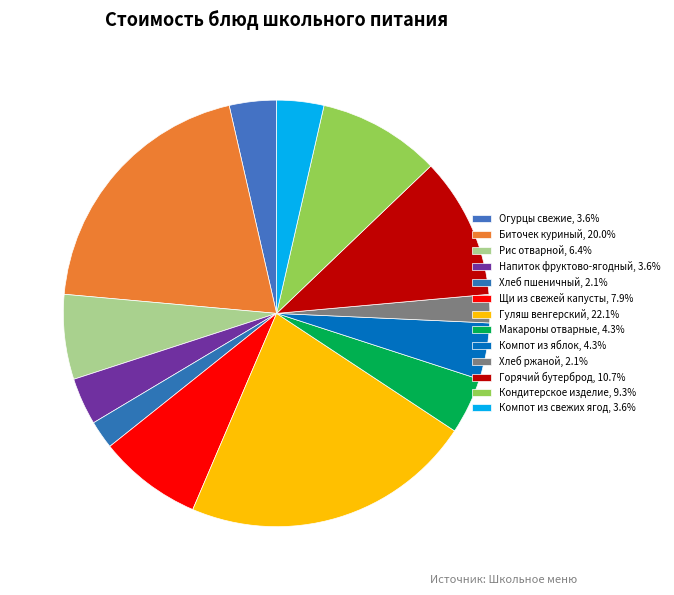

Approximately how many times larger is the value at Компот из яблок compared to Гуляш венгерский?

0.2